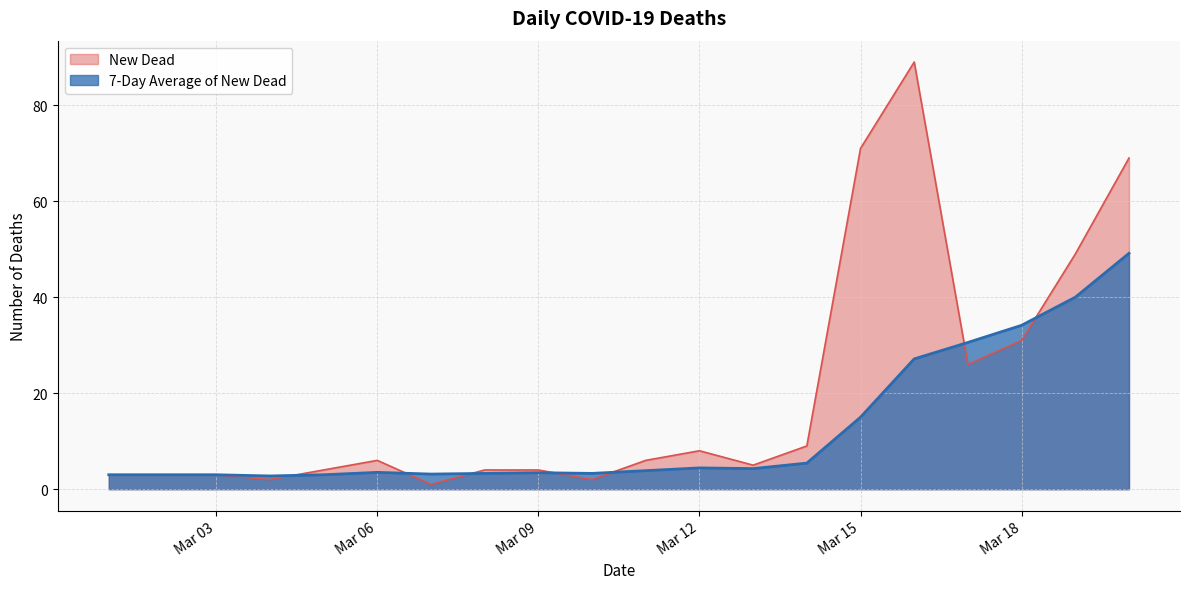

Which label corresponds to the largest value in the chart?

2020-03-16